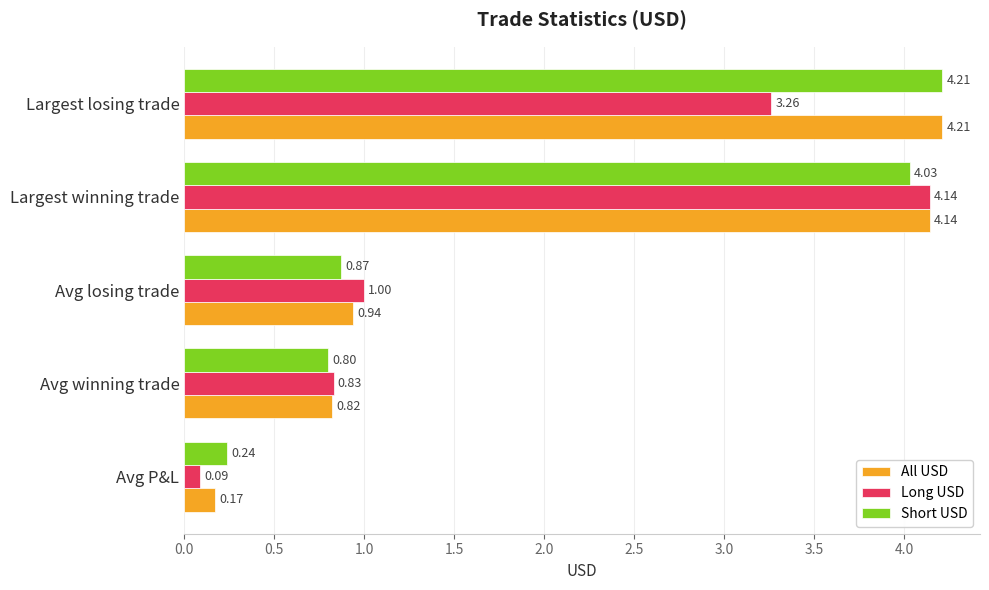

Which category has the highest value in the Long USD series?

Largest winning trade